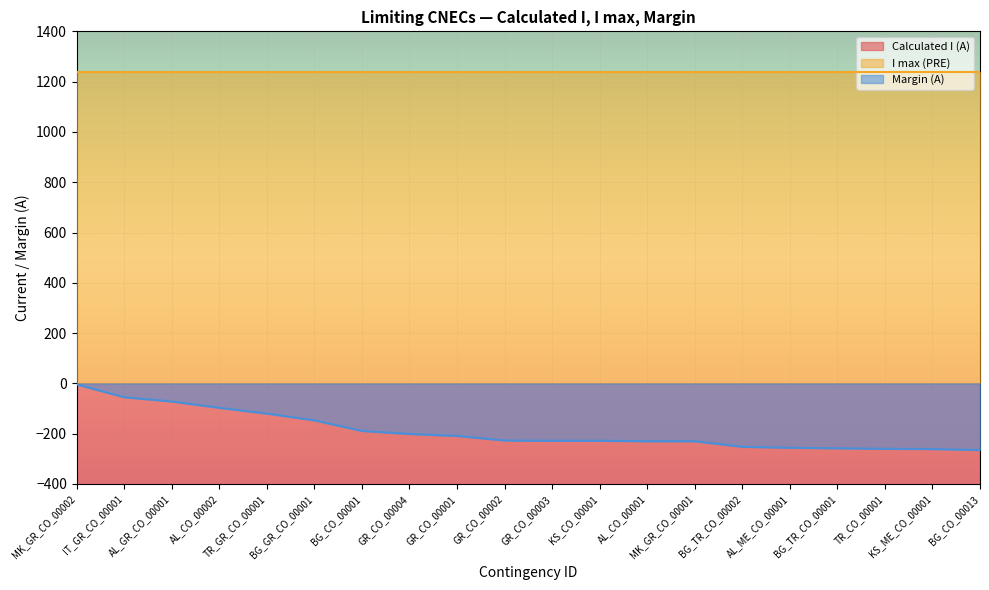

The value of Margin (A) at TR_CO_00001 is -260. True or false?

True